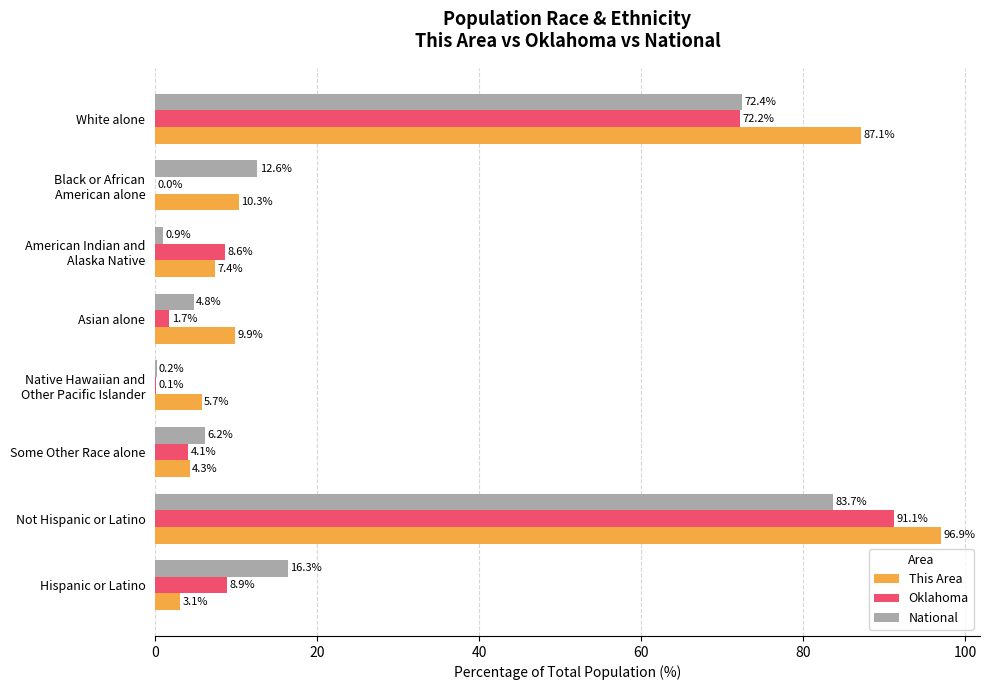

Is the value of This Area at Hispanic or Latino greater than the value of Oklahoma at Not Hispanic or Latino?

No